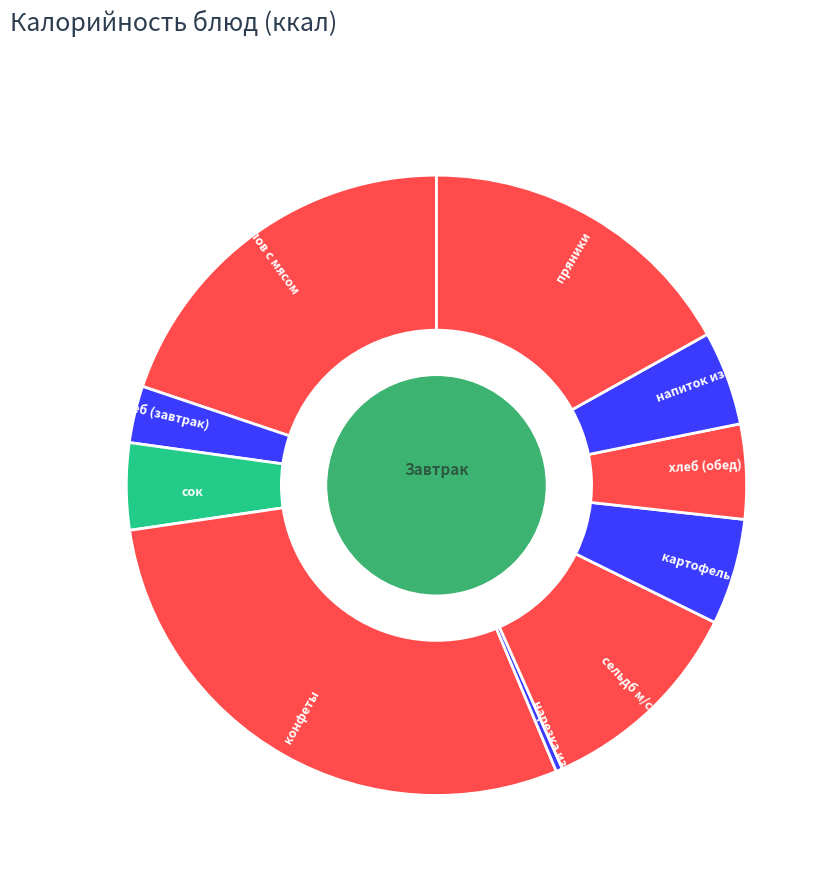

Is it true that пряники is 17% of the pie?

True